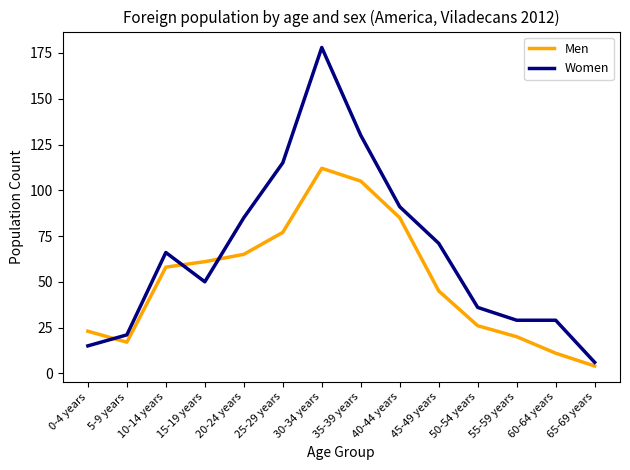

Between 35-39 years and 55-59 years, which series saw the biggest shift?

Women